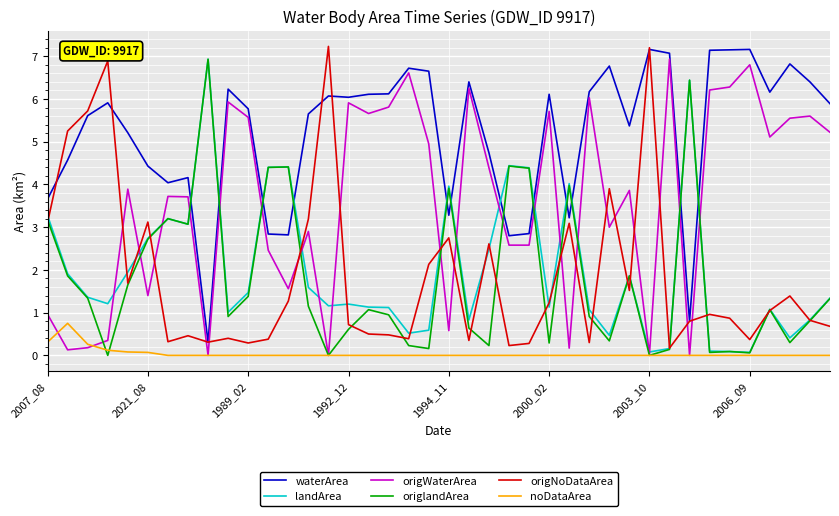

True or false: waterArea and landArea intersect in this chart.

True